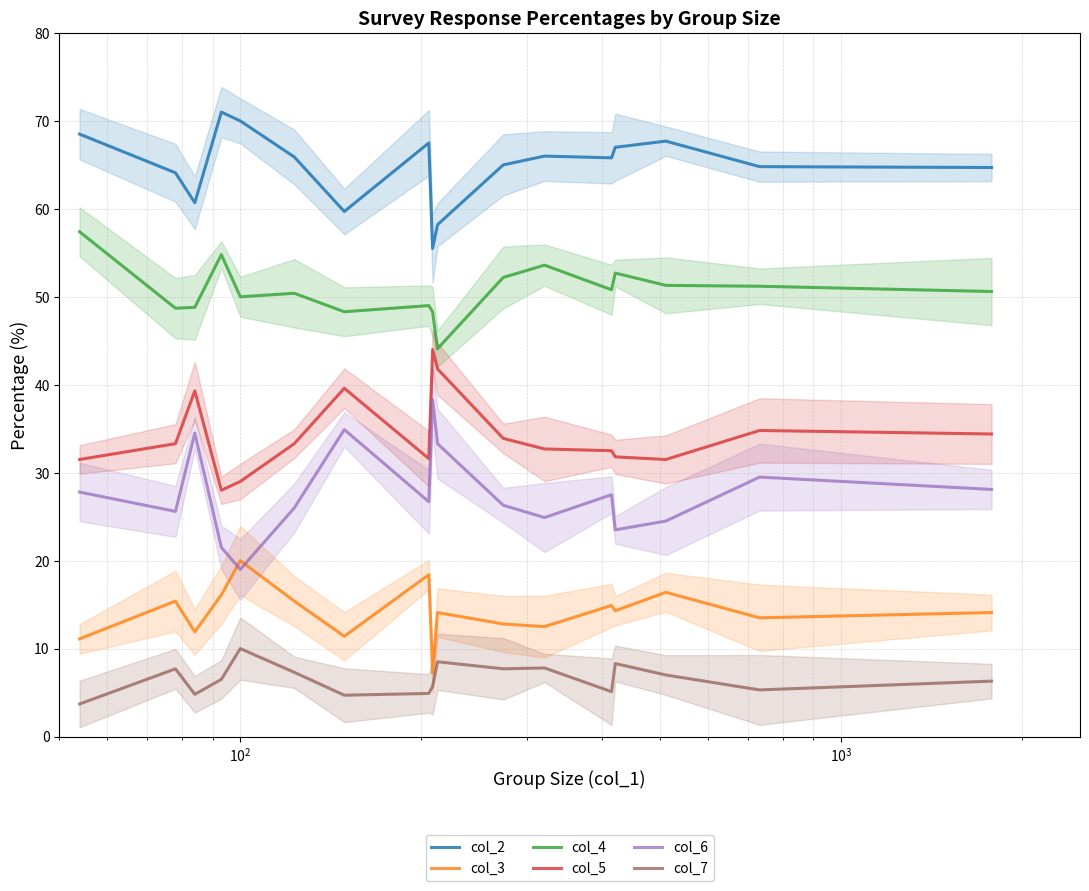

What is the difference between the second highest and second lowest values in the col_3 series?

7.3